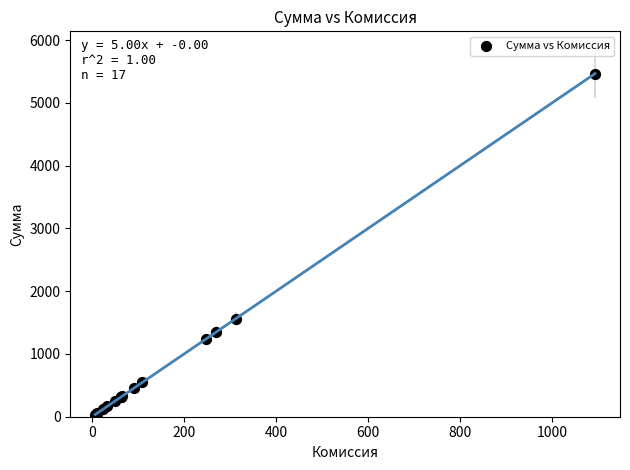

What Y value in the scatter plot is closest to 2750?

1561